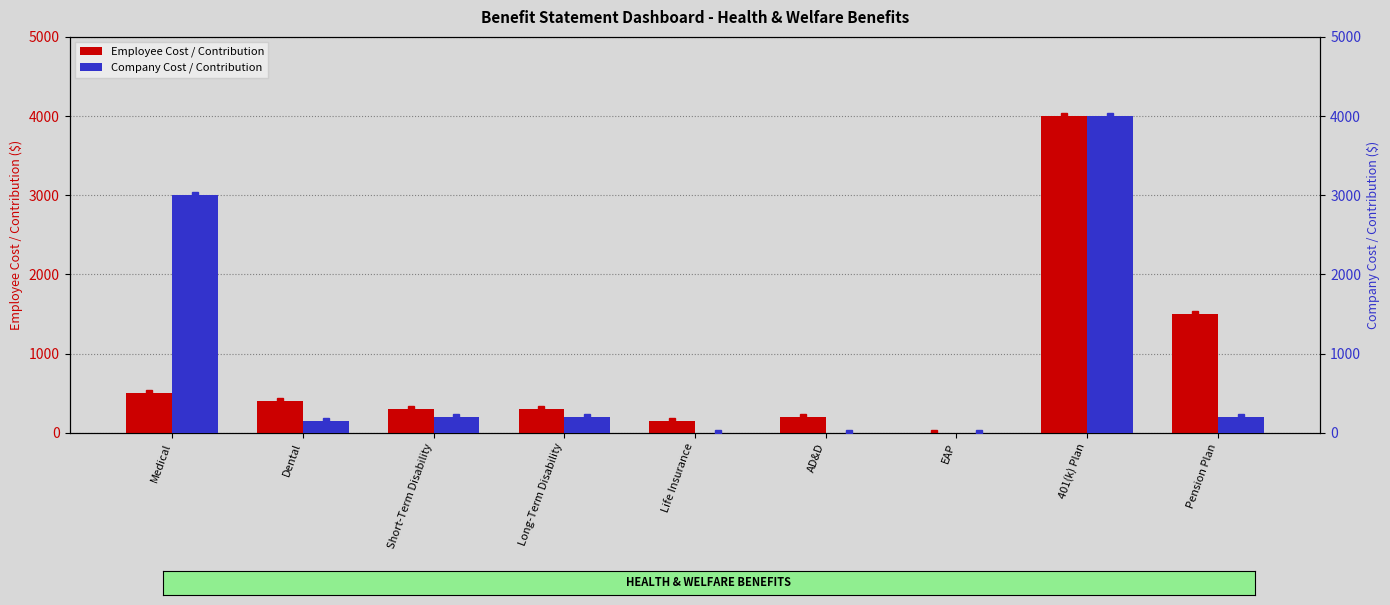

List the series in order of their peak value, lowest first.

Employee Cost / Contribution, Company Cost / Contribution